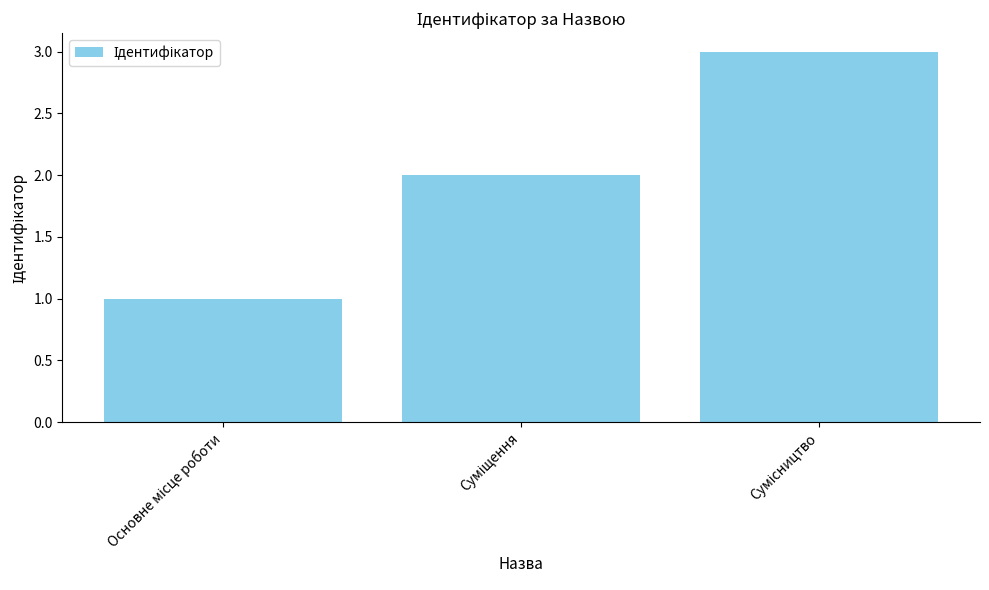

What is the greatest value displayed?

3